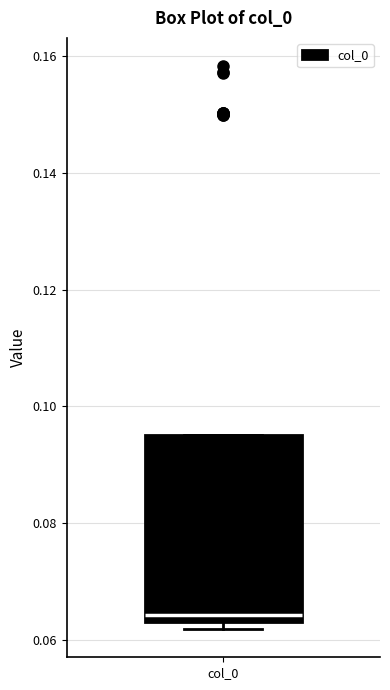

Where is the upper edge of the box for col_0 on the y-axis? The values are not printed on the chart, so give them approximately, as read against the axis.

0.096